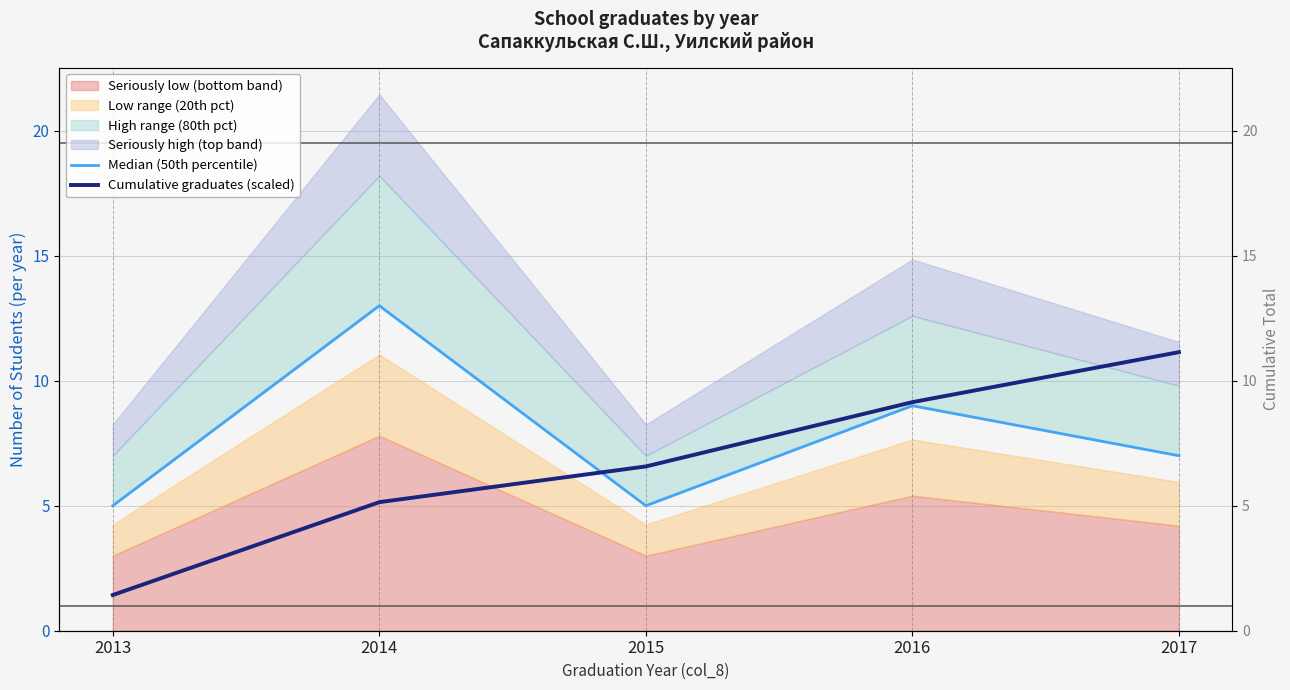

How many lines are shown in the chart?

2